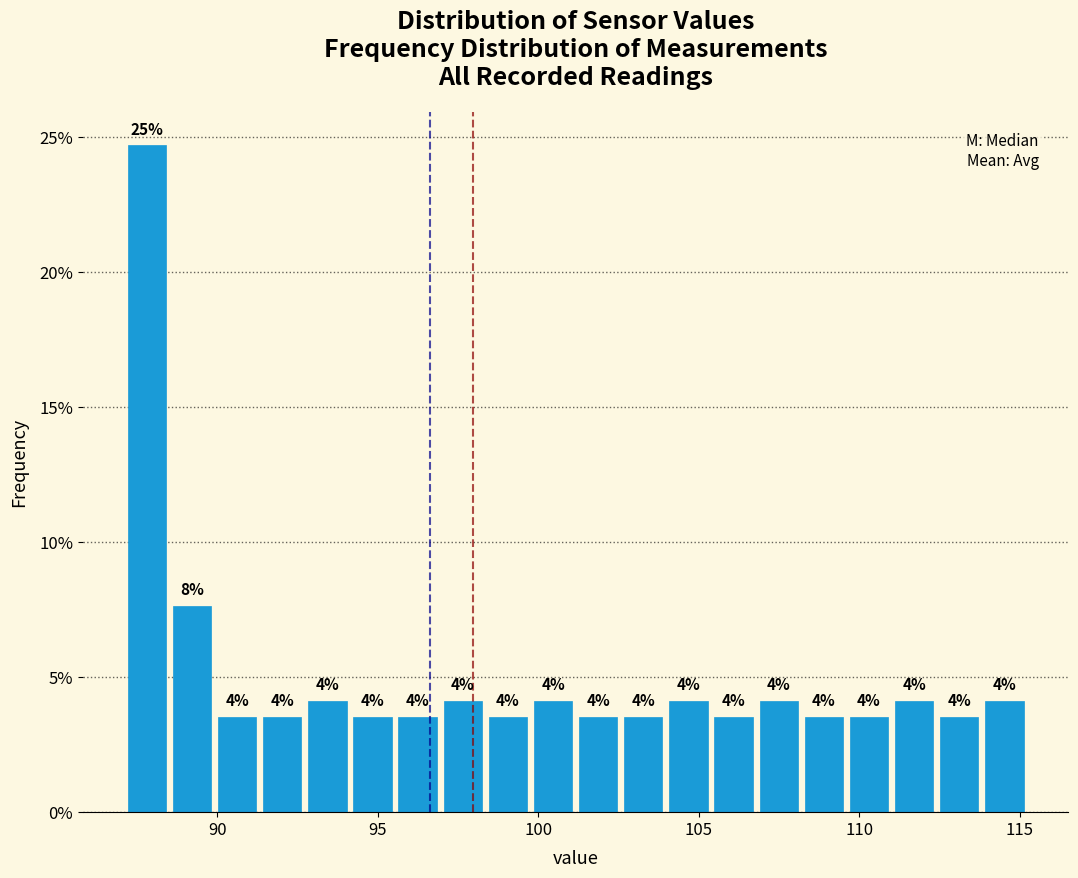

Around what value on the x-axis is the tallest bar? Give the approximate position of its centre, as read against the axis.

88.0